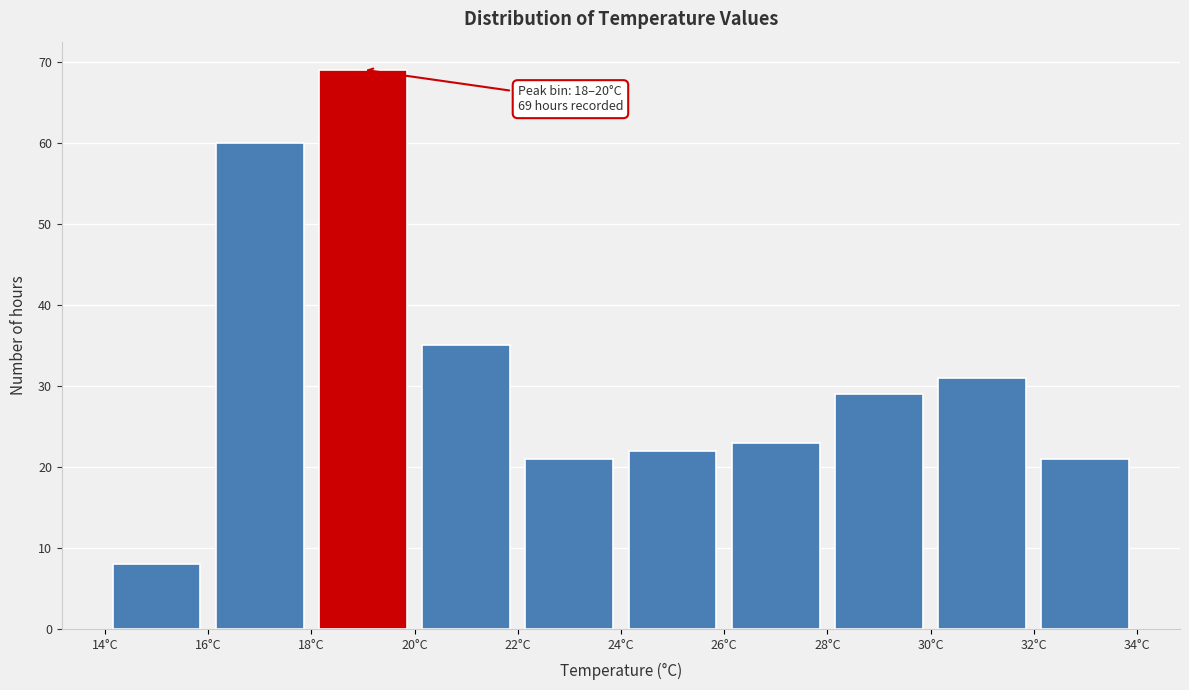

Which range on the x-axis has the tallest bar?

18 to 20